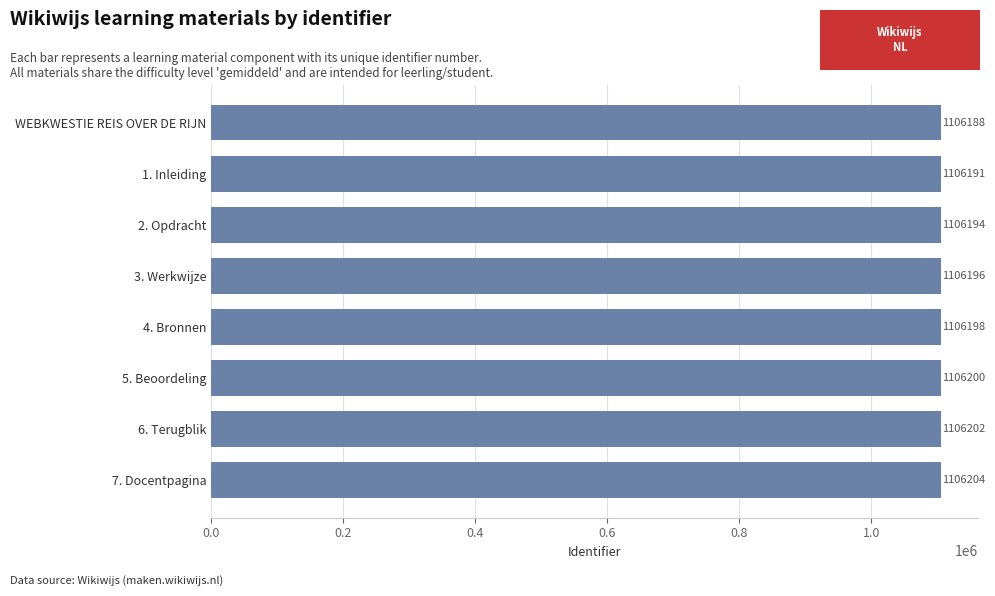

Rank the categories by value from lowest to highest.

WEBKWESTIE REIS OVER DE RIJN, 1. Inleiding, 2. Opdracht, 3. Werkwijze, 4. Bronnen, 5. Beoordeling, 6. Terugblik, 7. Docentpagina